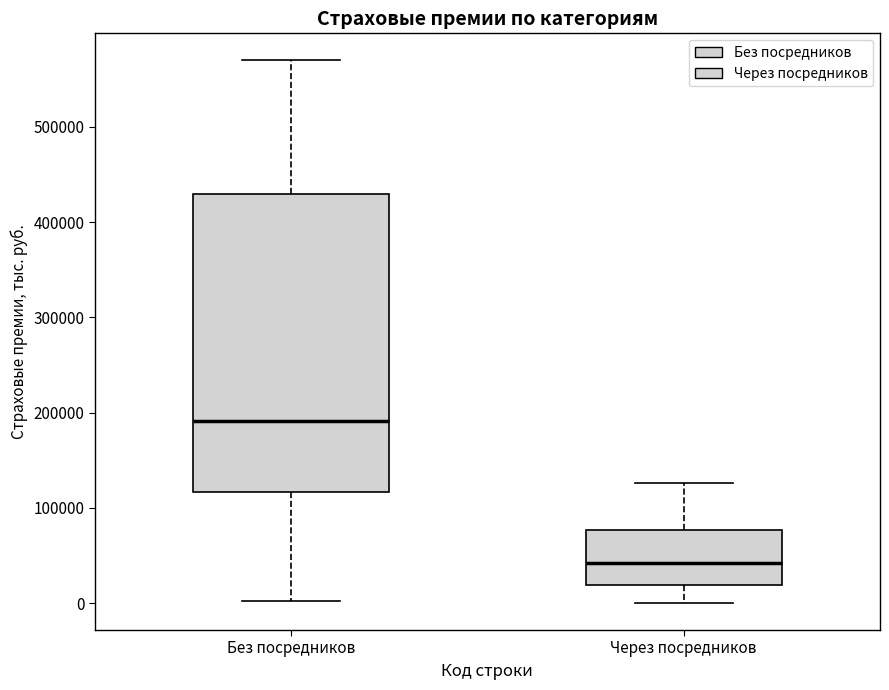

Which box is the tallest, from its lower edge to its upper edge?

Без посредников